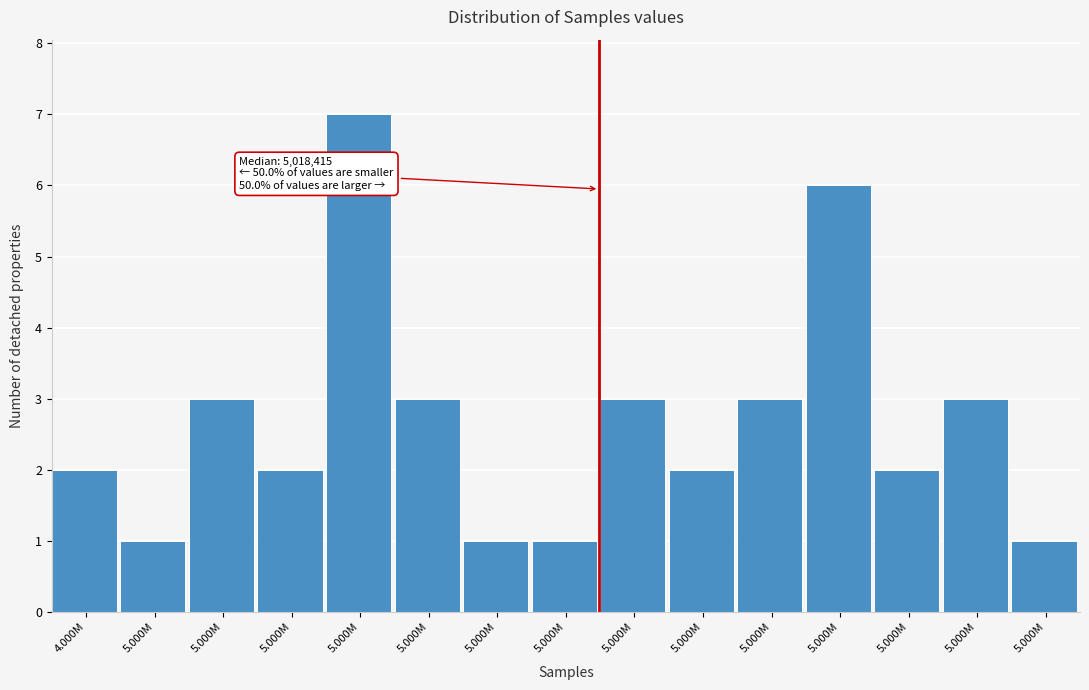

Are the bars horizontal?

No